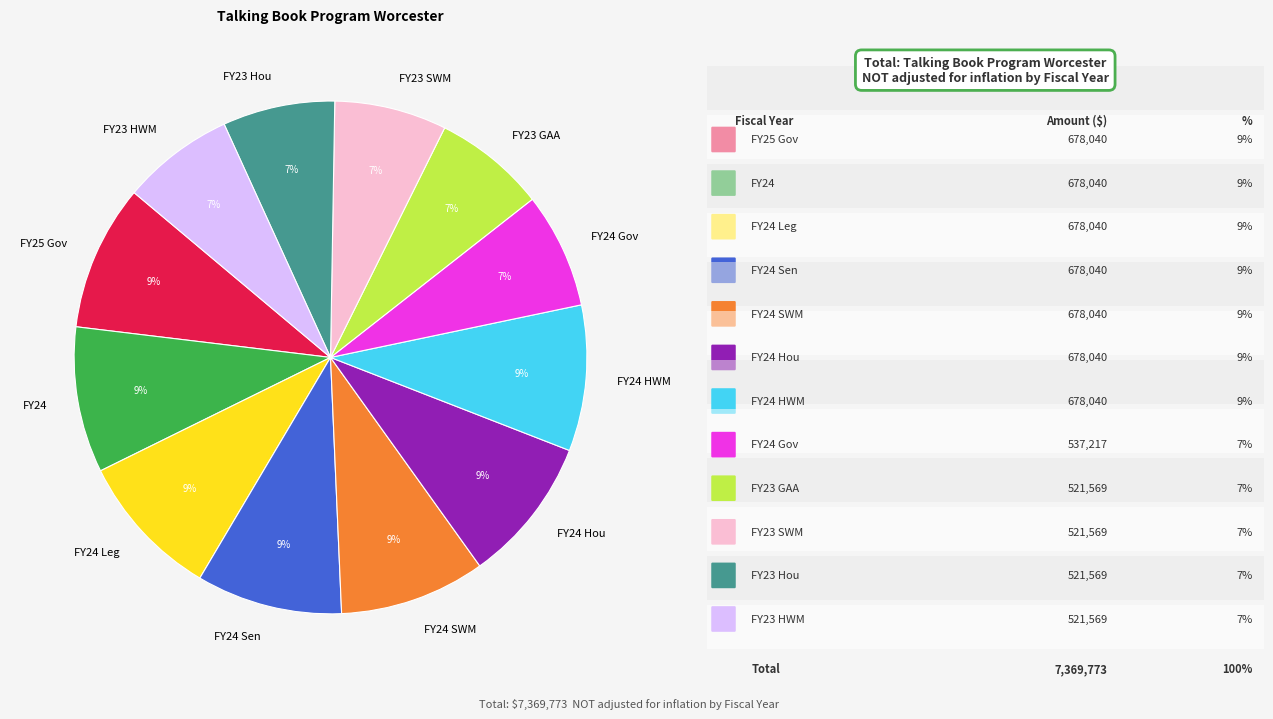

Count the number of slices in the pie.

12